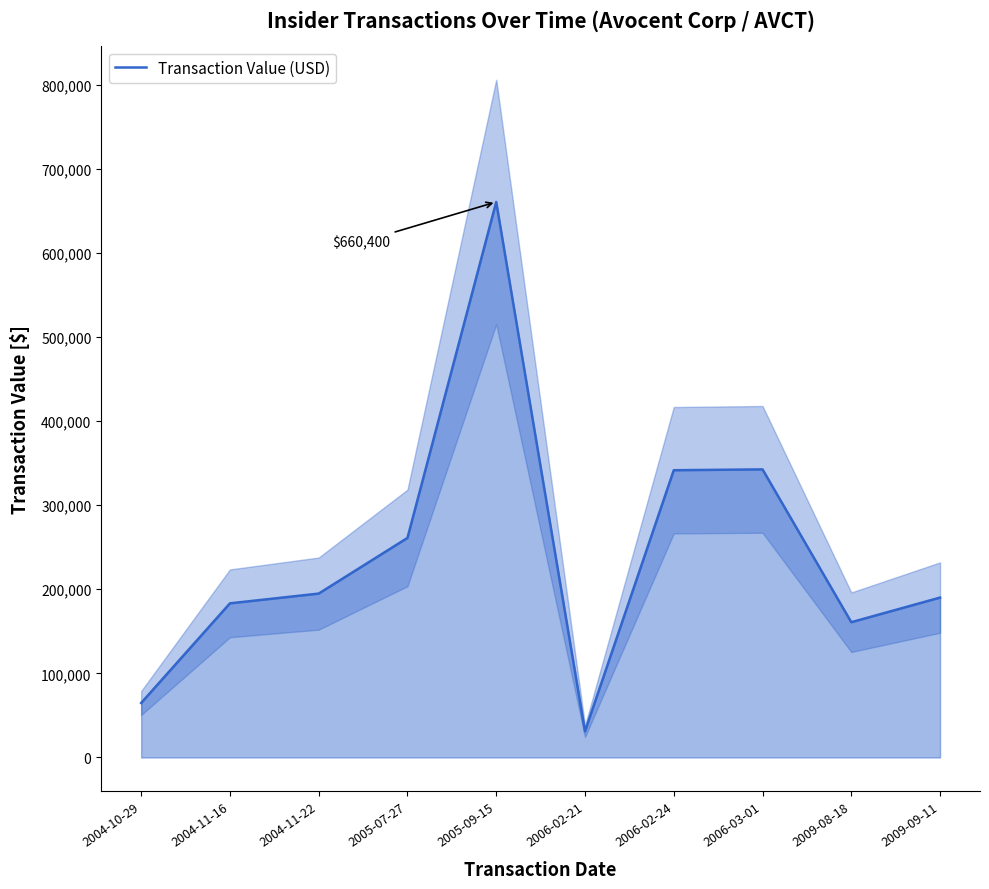

What is the value of the 8th point from the left?

342500